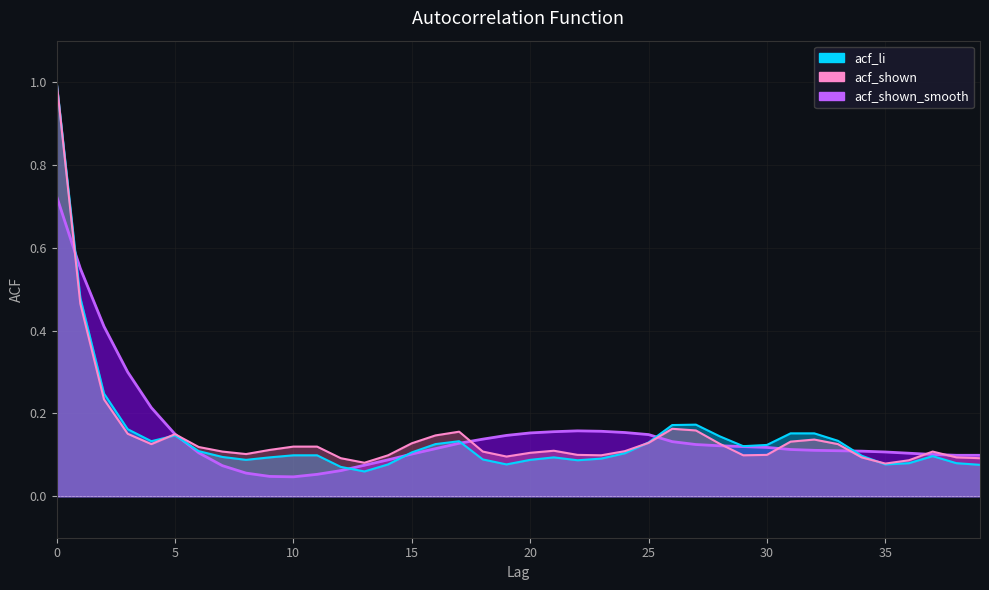

Reading right to left, what are all the values shown in this chart?

acf_li: 0.1	0.1	0.1	0.1	0.1	0.1	0.1	0.2	0.2	0.1	0.1	0.1	0.2	0.2	0.1	0.1	0.1	0.1	0.1	0.1	0.1	0.1	0.1	0.1	0.1	0.1	0.1	0.1	0.1	0.1	0.1	0.1	0.1	0.1	0.1	0.1	0.2	0.2	0.5	1.0
acf_shown: 0.1	0.1	0.1	0.1	0.1	0.1	0.1	0.1	0.1	0.1	0.1	0.1	0.2	0.2	0.1	0.1	0.1	0.1	0.1	0.1	0.1	0.1	0.2	0.1	0.1	0.1	0.1	0.1	0.1	0.1	0.1	0.1	0.1	0.1	0.1	0.1	0.2	0.2	0.5	1.0
acf_shown_smooth: 0.1	0.1	0.1	0.1	0.1	0.1	0.1	0.1	0.1	0.1	0.1	0.1	0.1	0.1	0.1	0.2	0.2	0.2	0.2	0.2	0.1	0.1	0.1	0.1	0.1	0.1	0.1	0.1	0.1	0.0	0.0	0.1	0.1	0.1	0.1	0.2	0.3	0.4	0.6	0.7